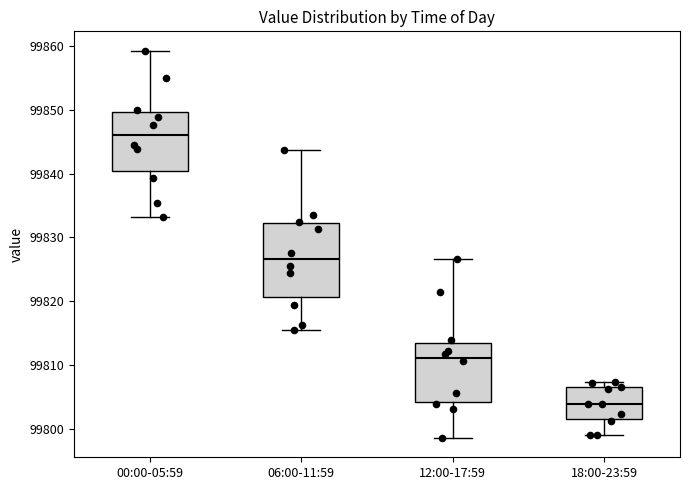

Reading left to right, read every box against the y-axis: the position of its median line, the range the box covers, and the ends of its whiskers. The values are not printed on the chart, so give them approximately, as read against the axis.

00:00-05:59: median 99846, box 99840 to 99850, whiskers 99833 to 99859
06:00-11:59: median 99827, box 99821 to 99832, whiskers 99816 to 99844
12:00-17:59: median 99811, box 99804 to 99813, whiskers 99799 to 99827
18:00-23:59: median 99804, box 99801 to 99806, whiskers 99799 to 99807